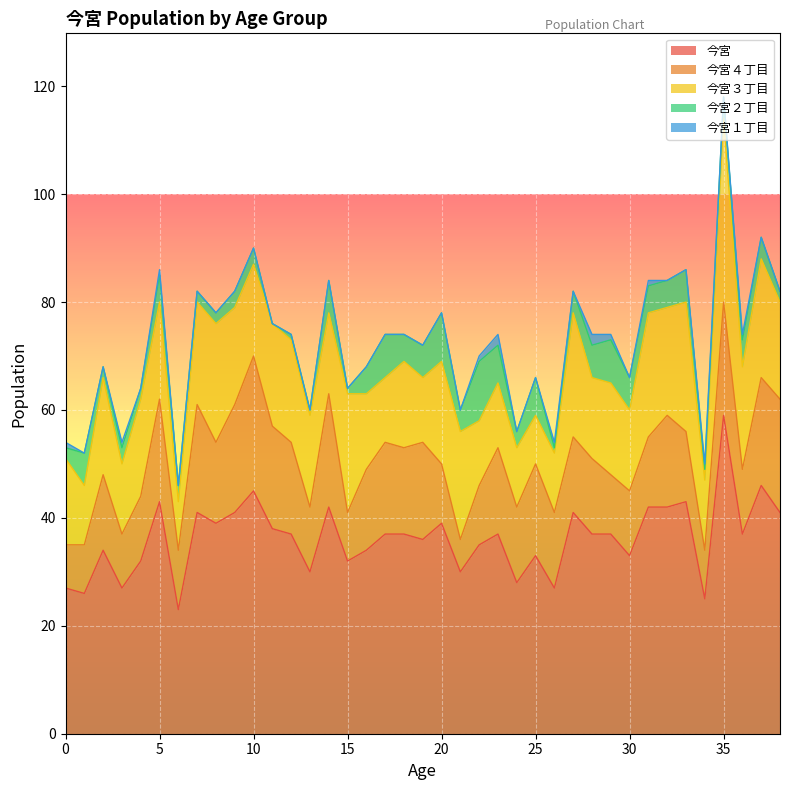

Read the 今宮 value at 34, to the nearest 5.

25